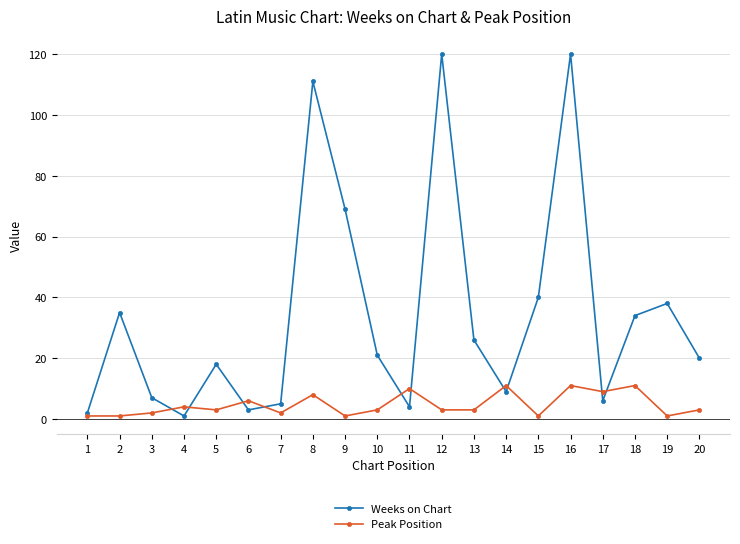

At which category is the sum across all series the highest?

16